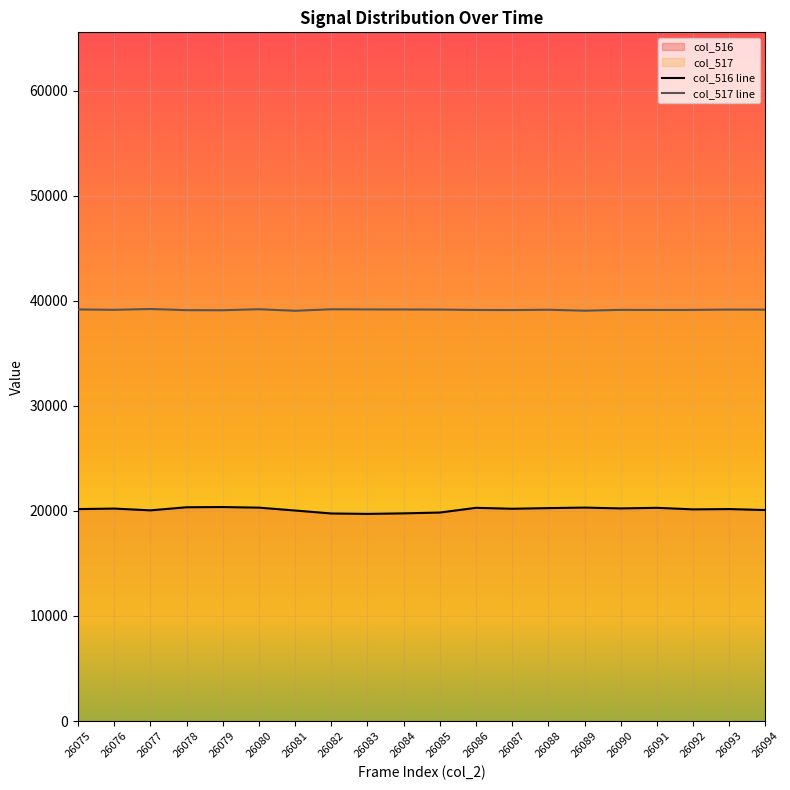

At which label does col_516 line first exceed 20203?

26076